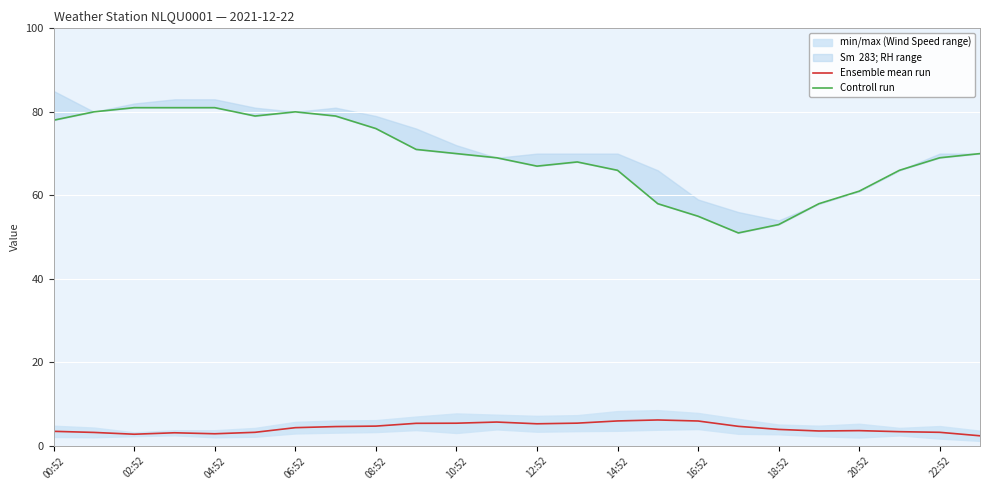

At which label does Ensemble mean run reach its minimum?

23